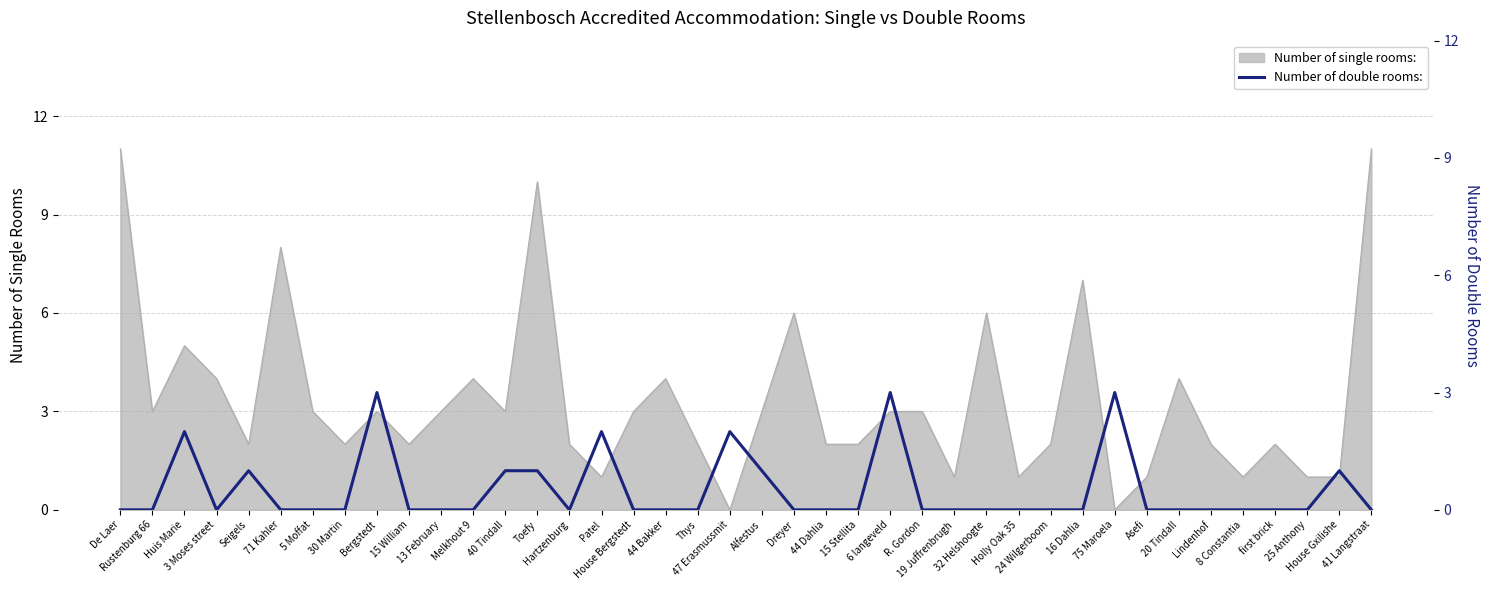

Reading right to left, what are all the values shown in this chart?

0	1	0	0	0	0	0	0	3	0	0	0	0	0	0	3	0	0	0	1	2	0	0	0	2	0	1	1	0	0	0	3	0	0	0	1	0	2	0	0